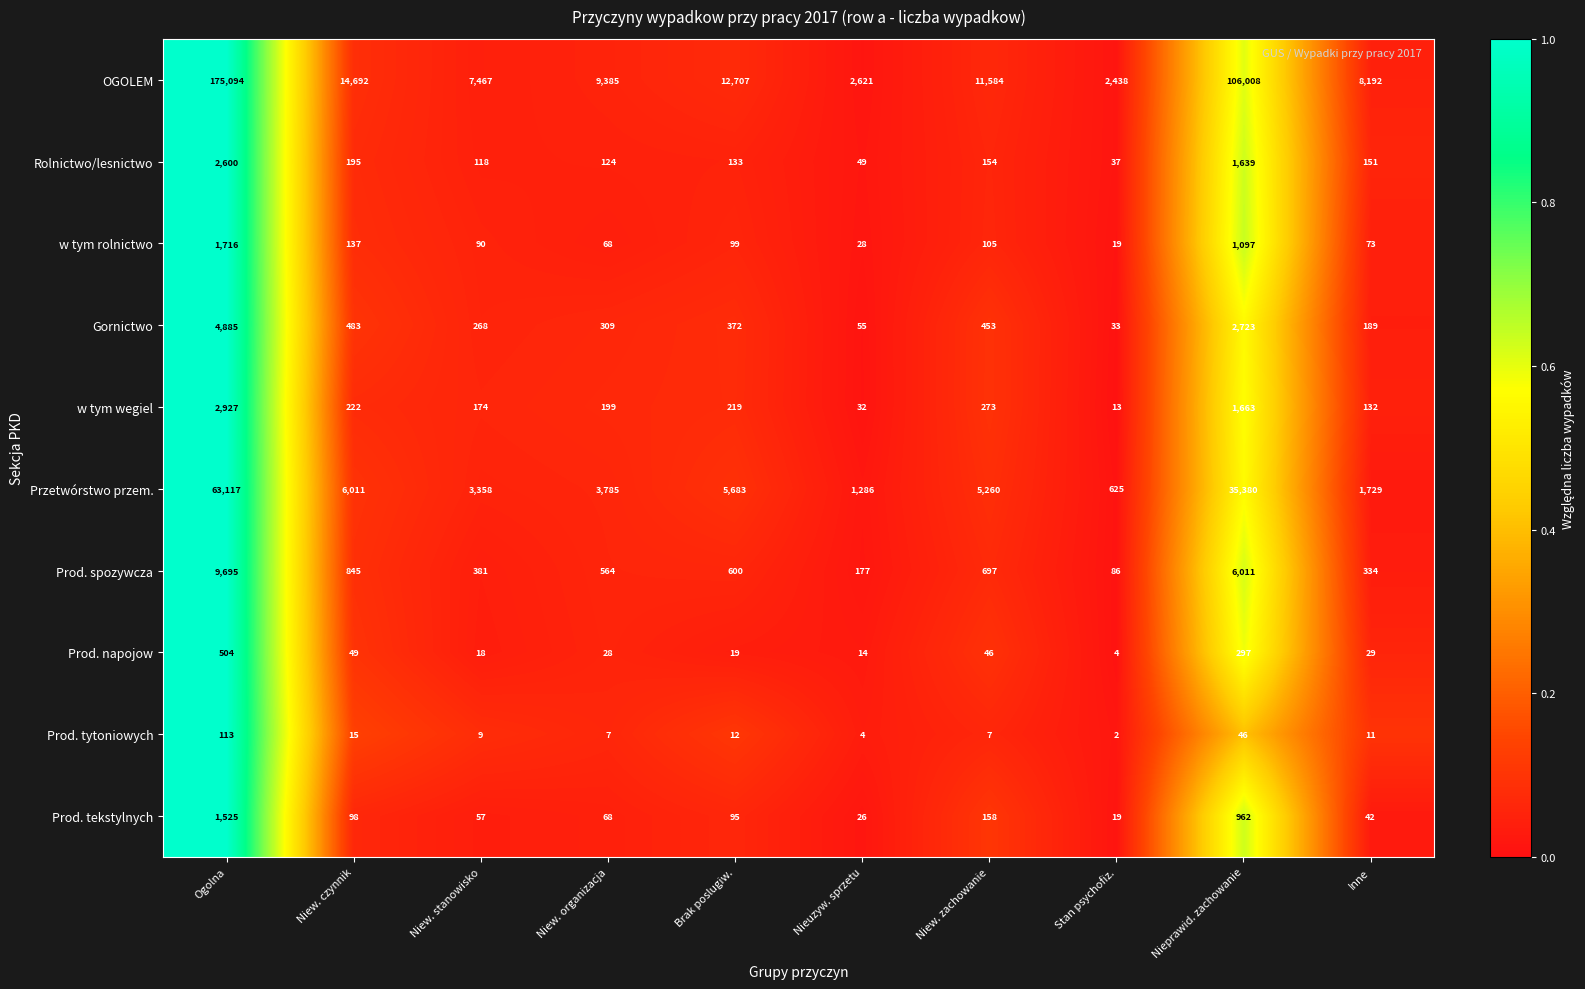

Which series has the largest range (max minus min)?

OGOLEM